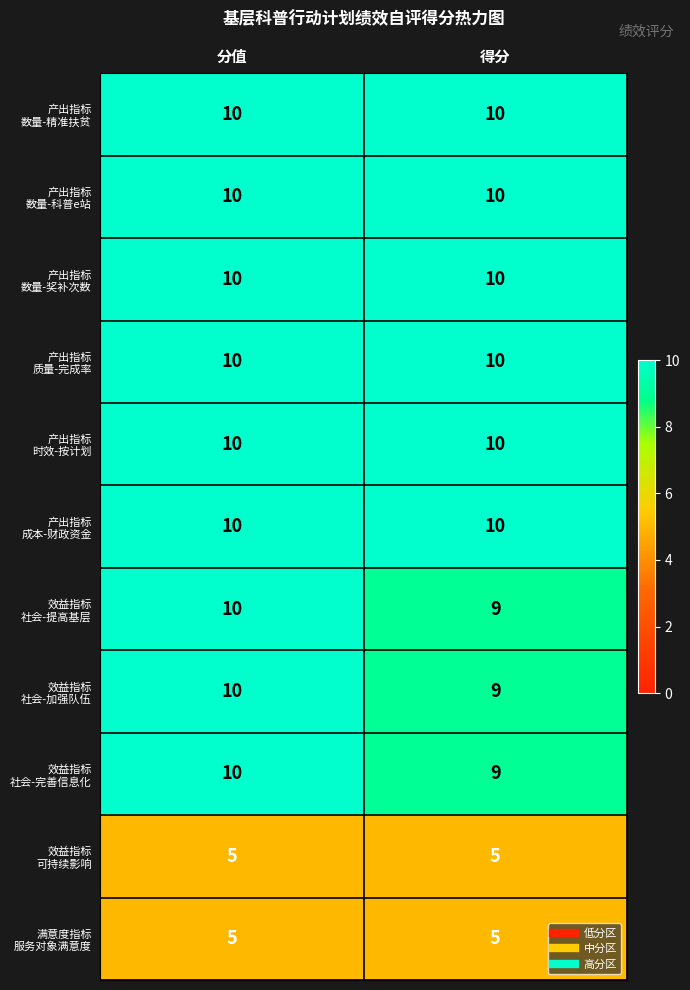

At how many categories does at least one series exceed 7?

2